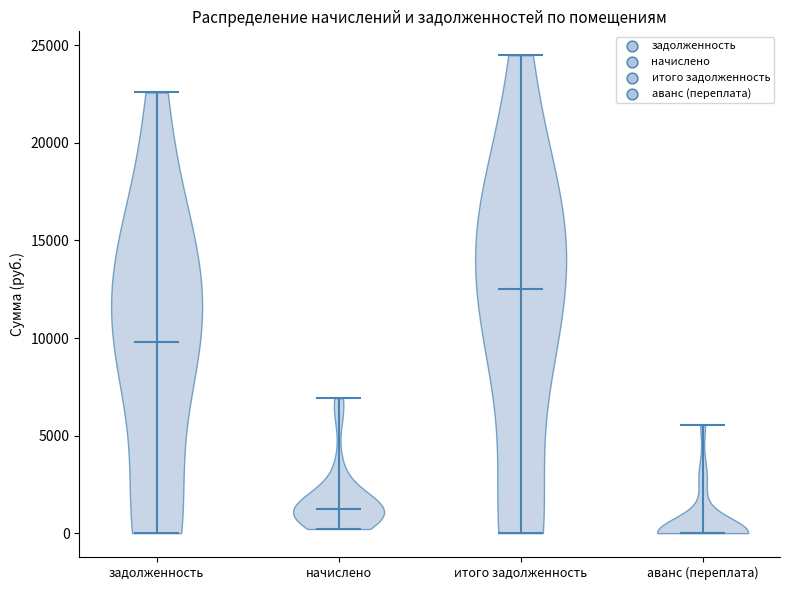

What is the highest point the violin for задолженность reaches on the y-axis? The values are not printed on the chart, so give them approximately, as read against the axis.

22500